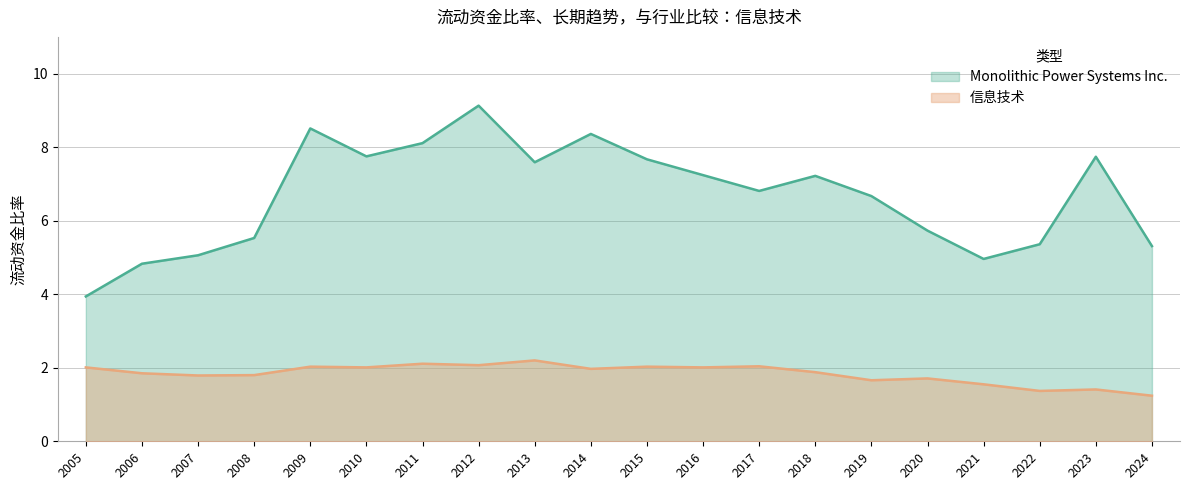

What is the average value of the 信息技术 series?

1.8